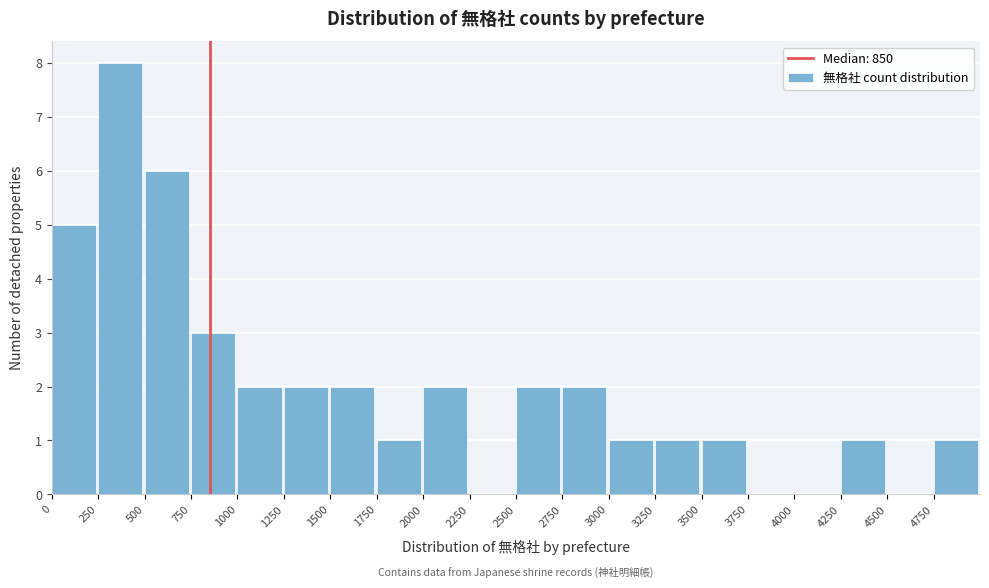

Which range on the x-axis has the tallest bar?

250 to 500